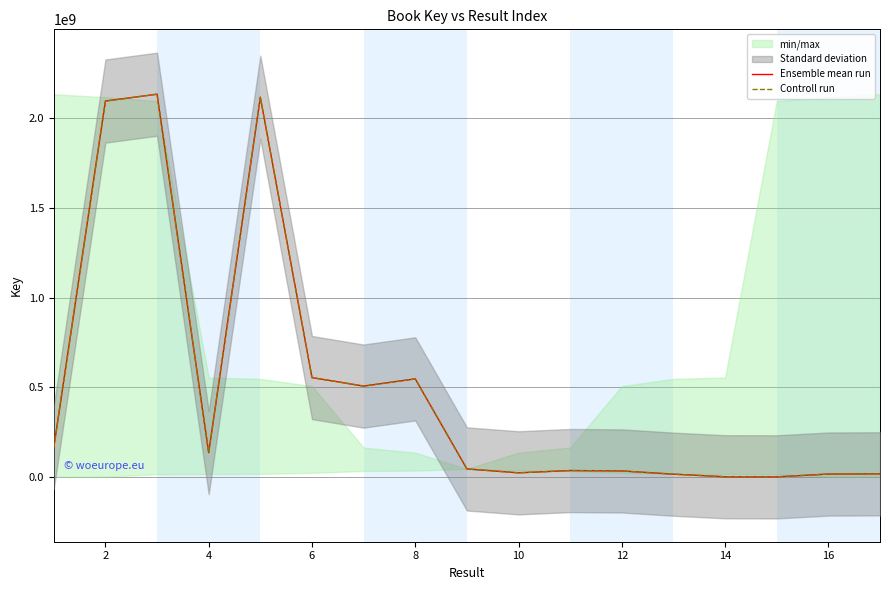

The Controll run series shows 29476375 at 16. True or false?

False